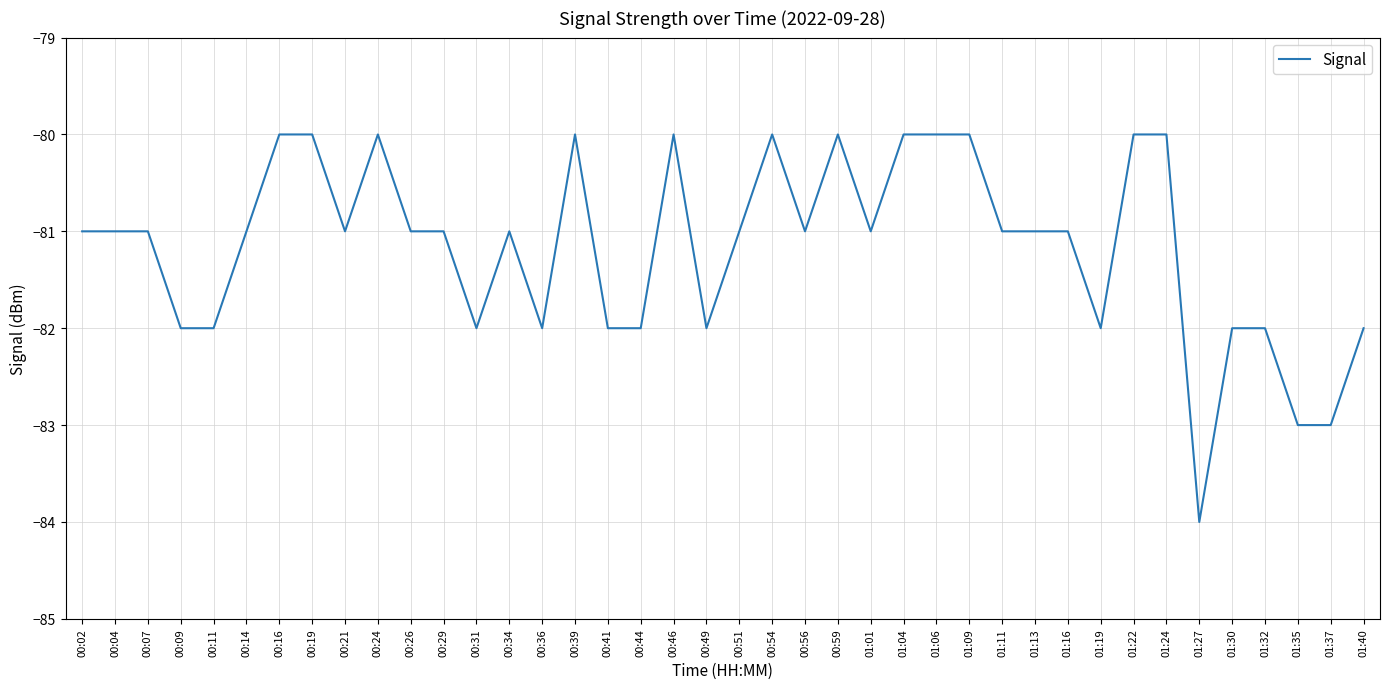

What is the maximum value shown in the chart?

-80